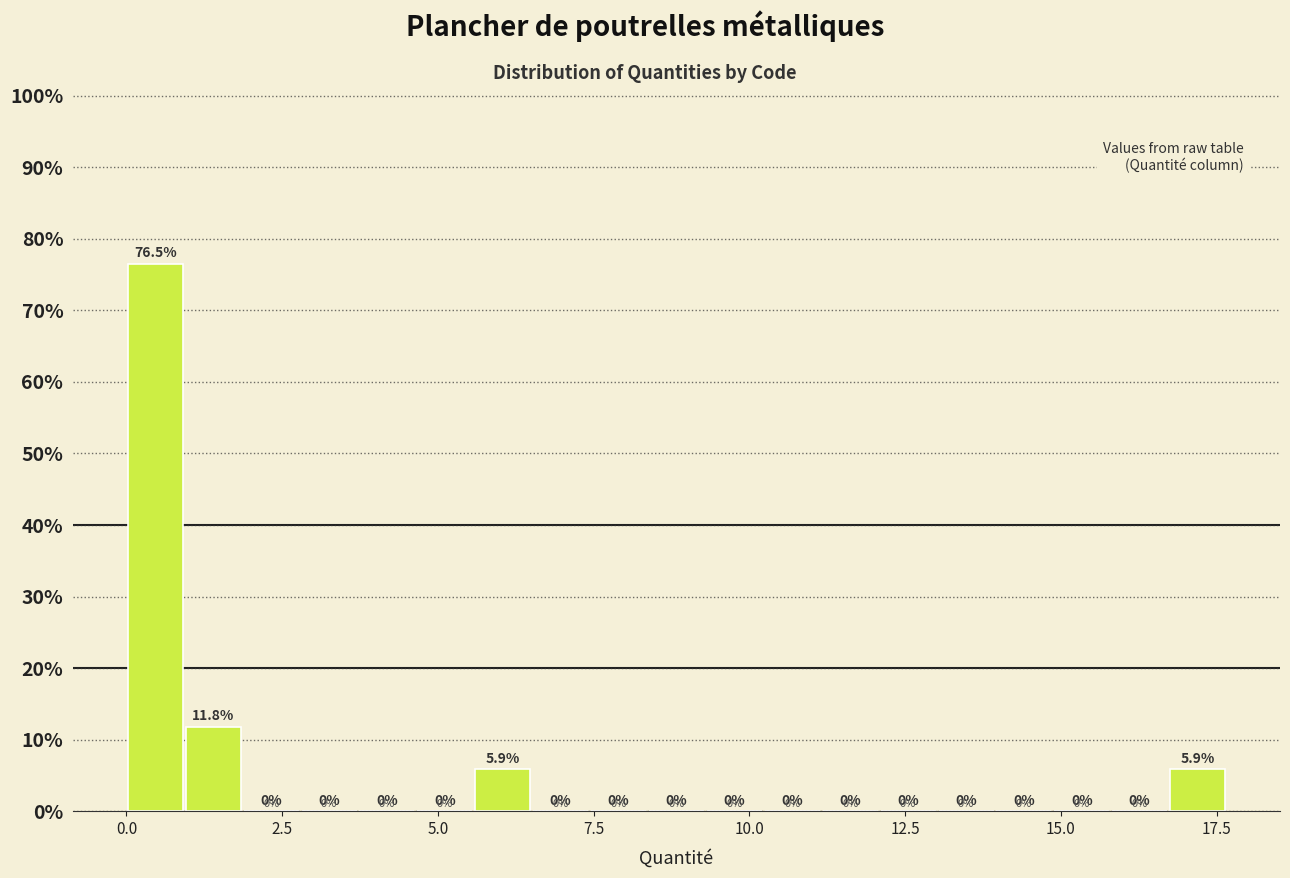

Read against the x-axis, roughly where is the centre of the tallest bar?

0.5